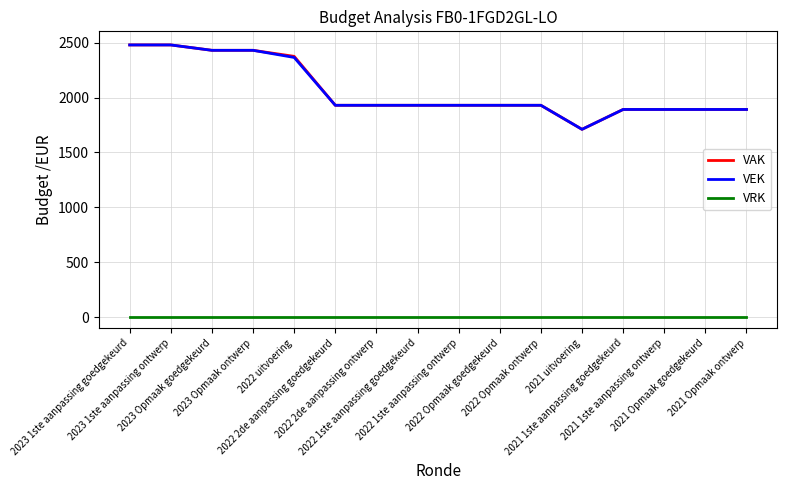

The value of VAK at 2022 uitvoering is 1538. True or false?

False